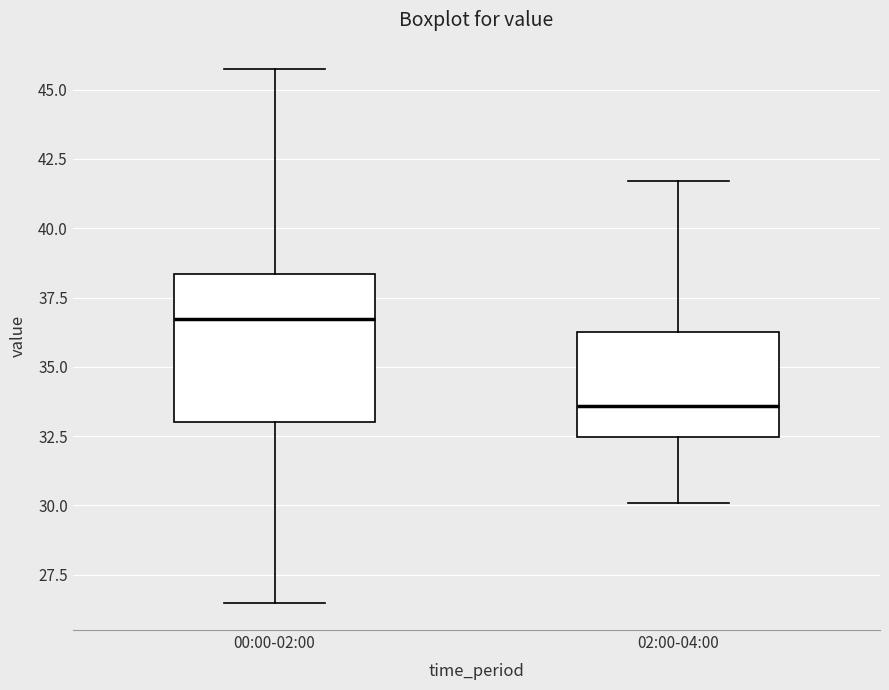

Which box's median line is the highest?

00:00-02:00